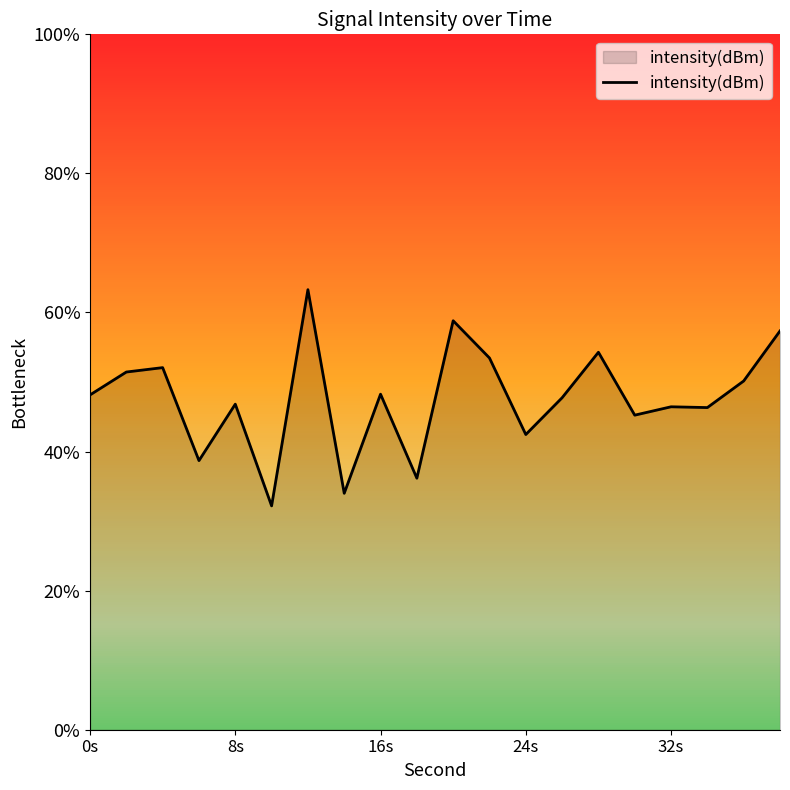

How many values are below -127?

15